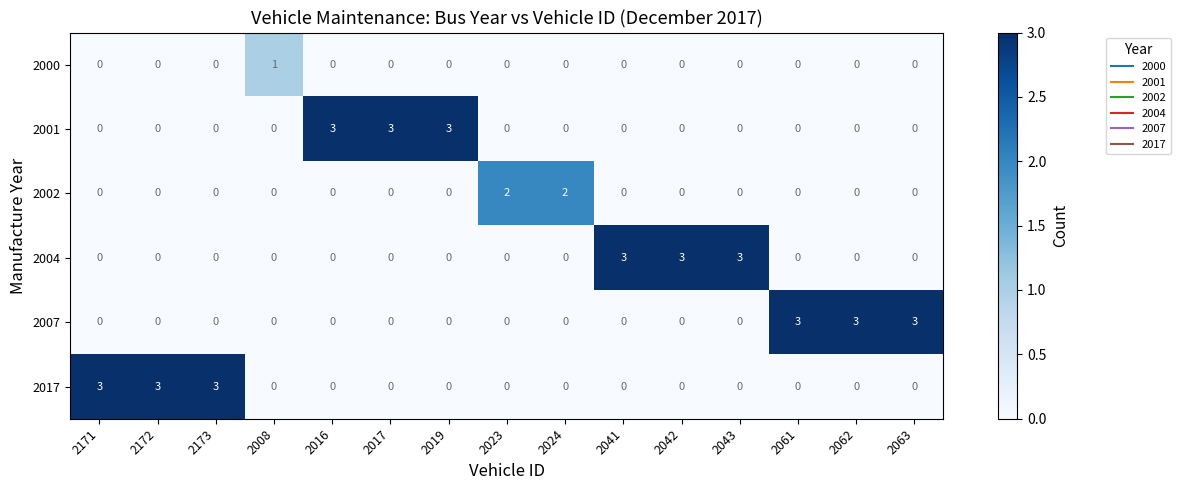

What is the difference between the highest and lowest values at 2171?

3